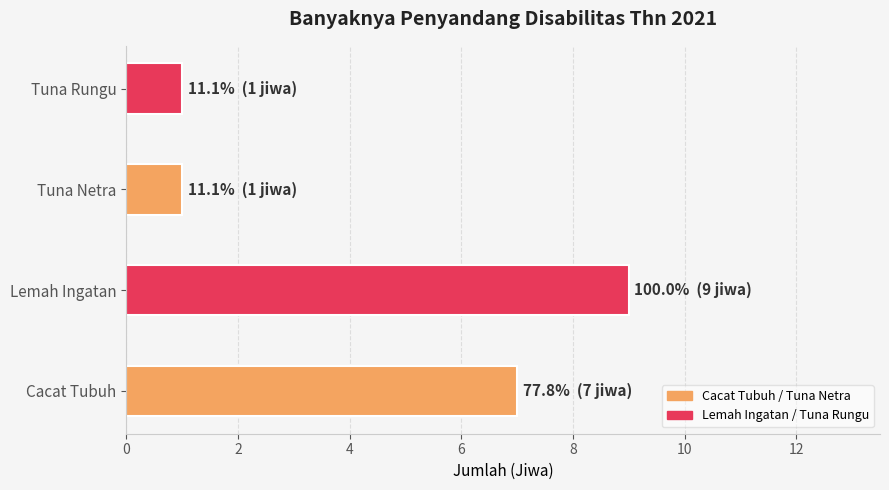

How many values are below 7?

2